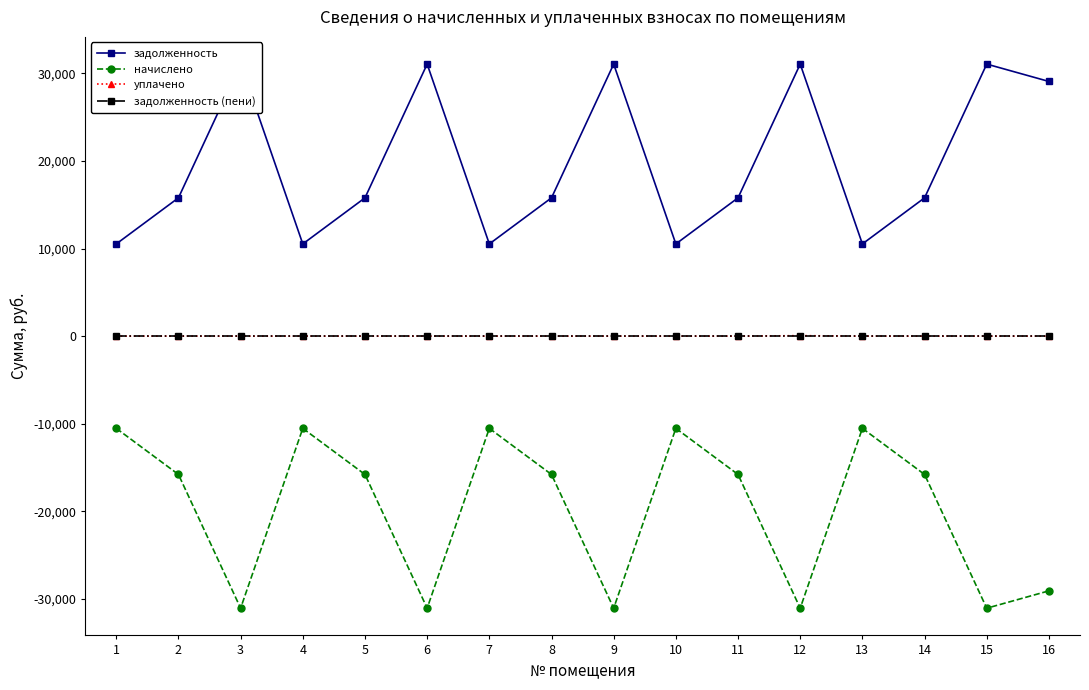

True or false: задолженность and начислено intersect in this chart.

False